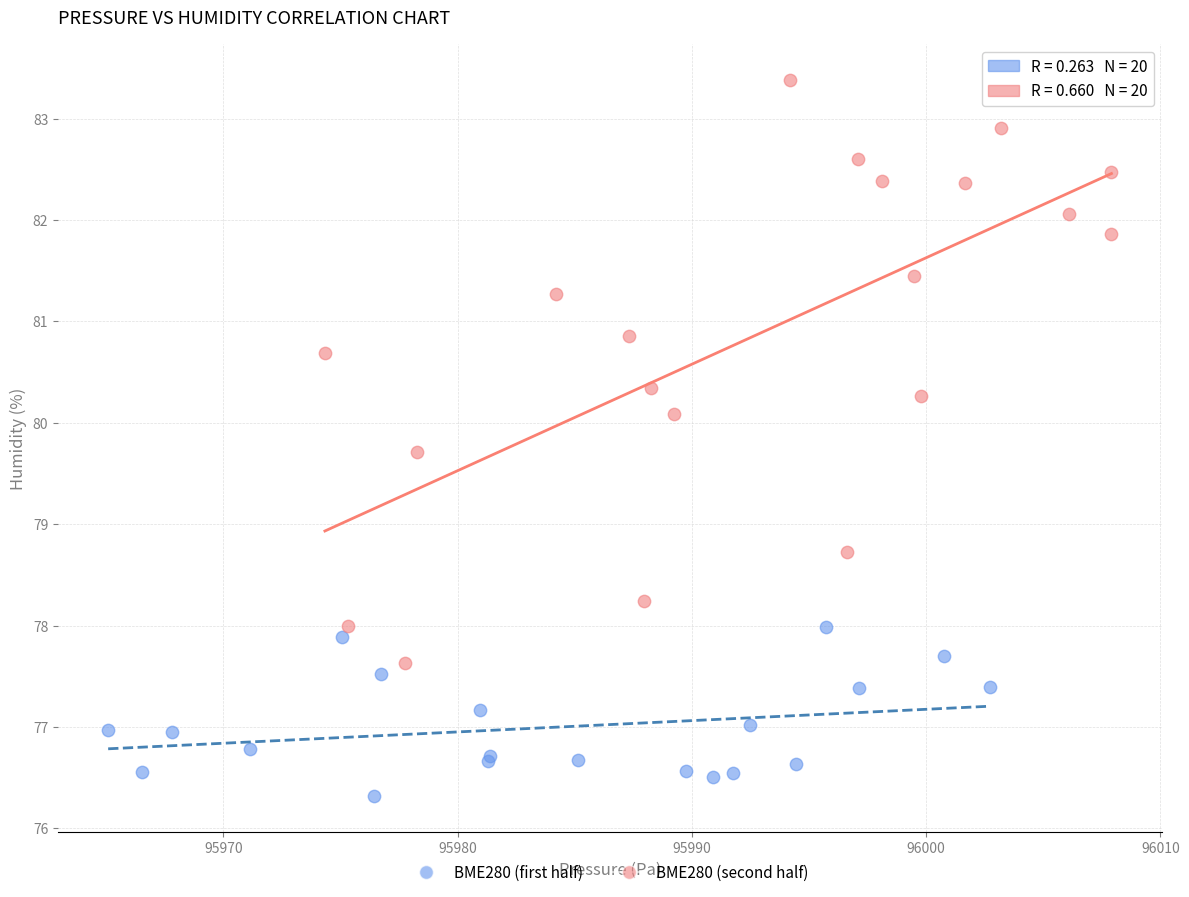

Which series reaches the minimum Y coordinate?

BME280 (first half)